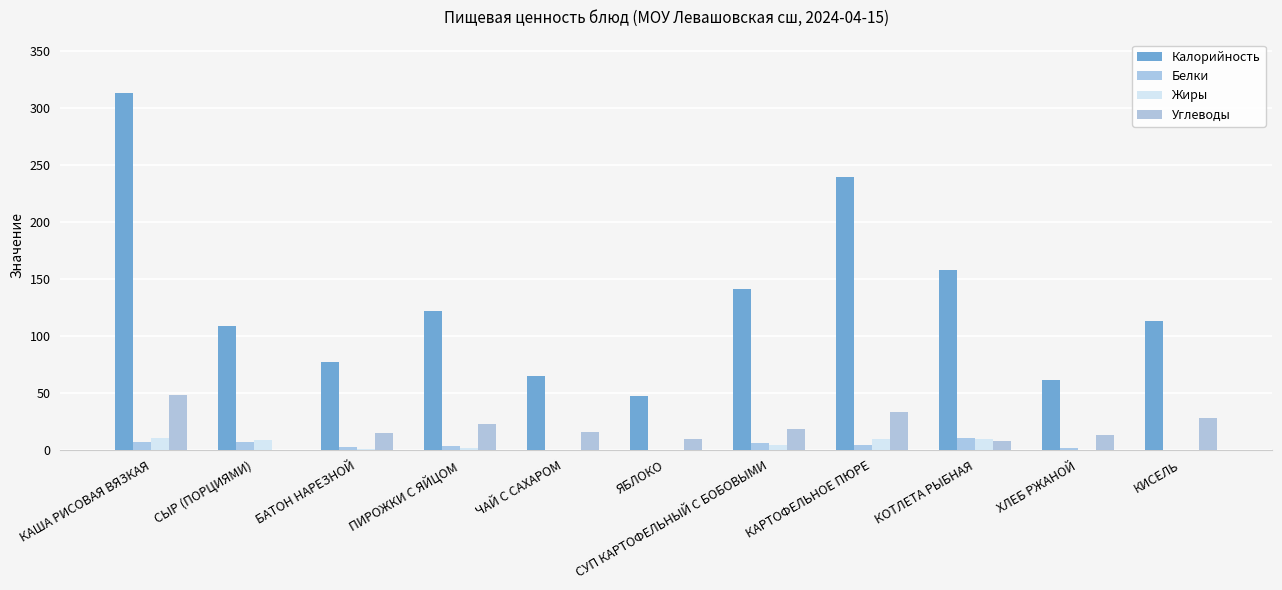

What is the lowest value of the Калорийность series?

47.0